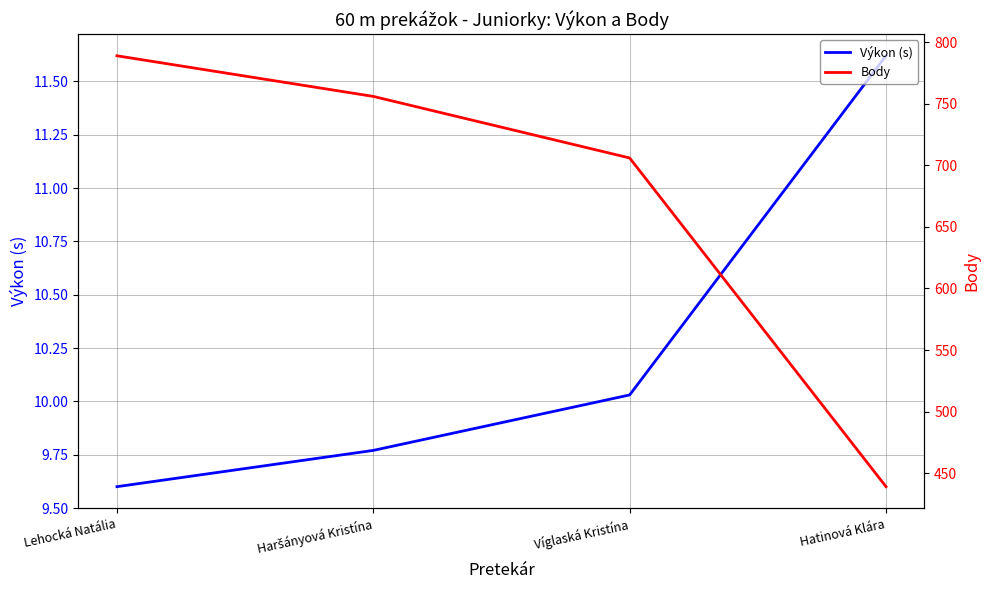

True or false: Výkon (s) and Body cross at least once.

False